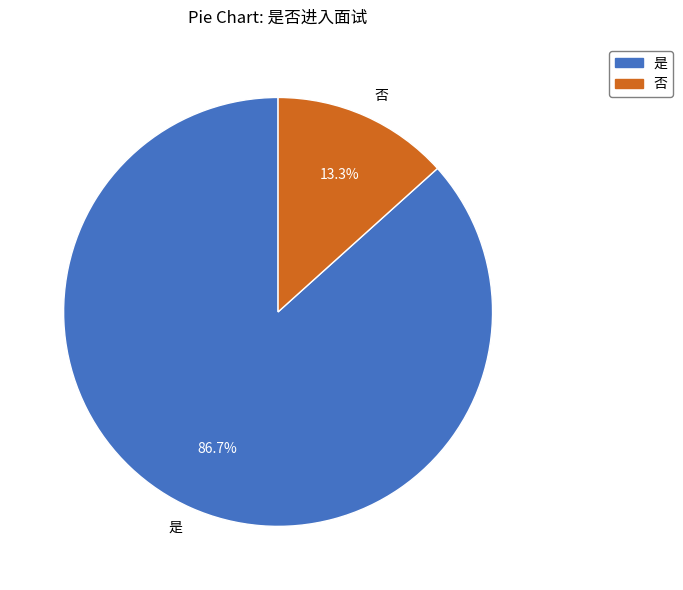

True or false: 是 accounts for 87% of the total.

True